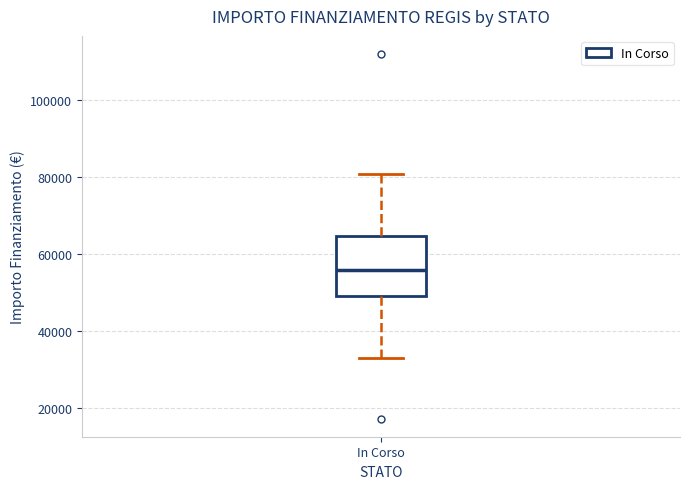

Where is the lower edge of the box for In Corso on the y-axis? The values are not printed on the chart, so give them approximately, as read against the axis.

50000